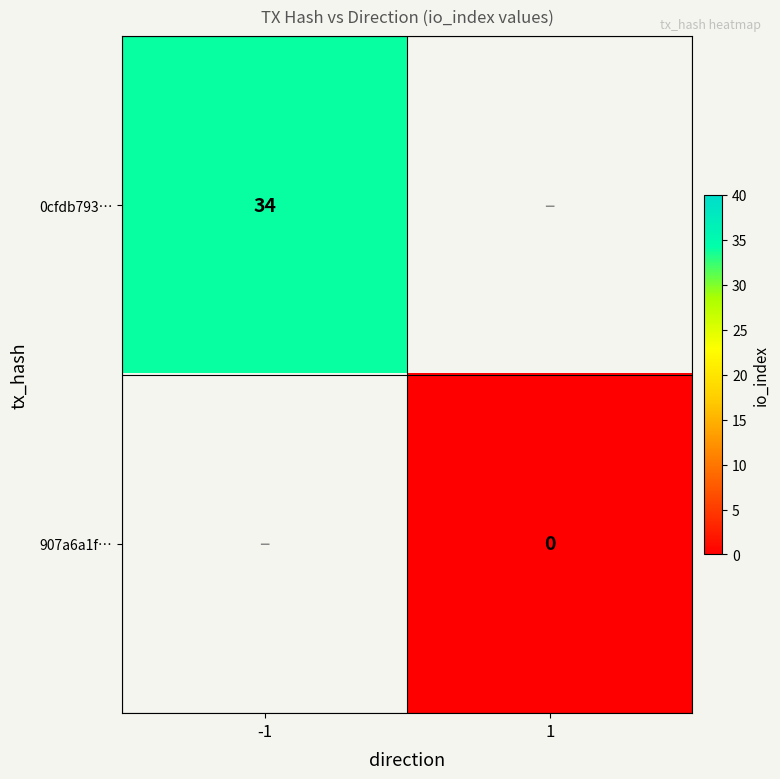

Is it true that 0cfdb793… equals 53 at -1?

False